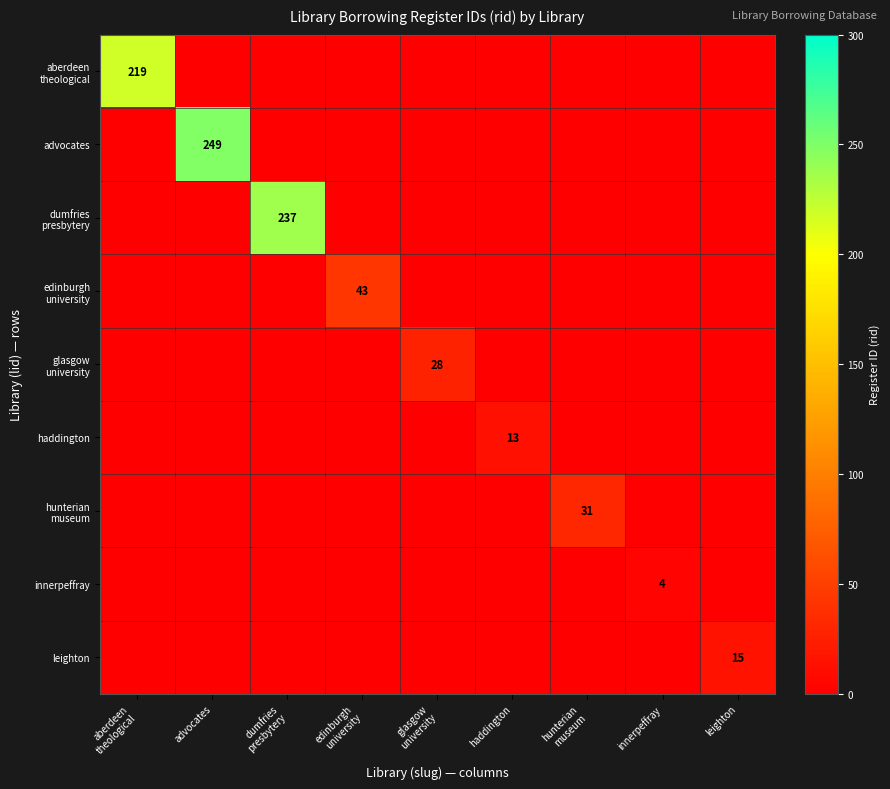

Which category has the highest value across all series?

advocates